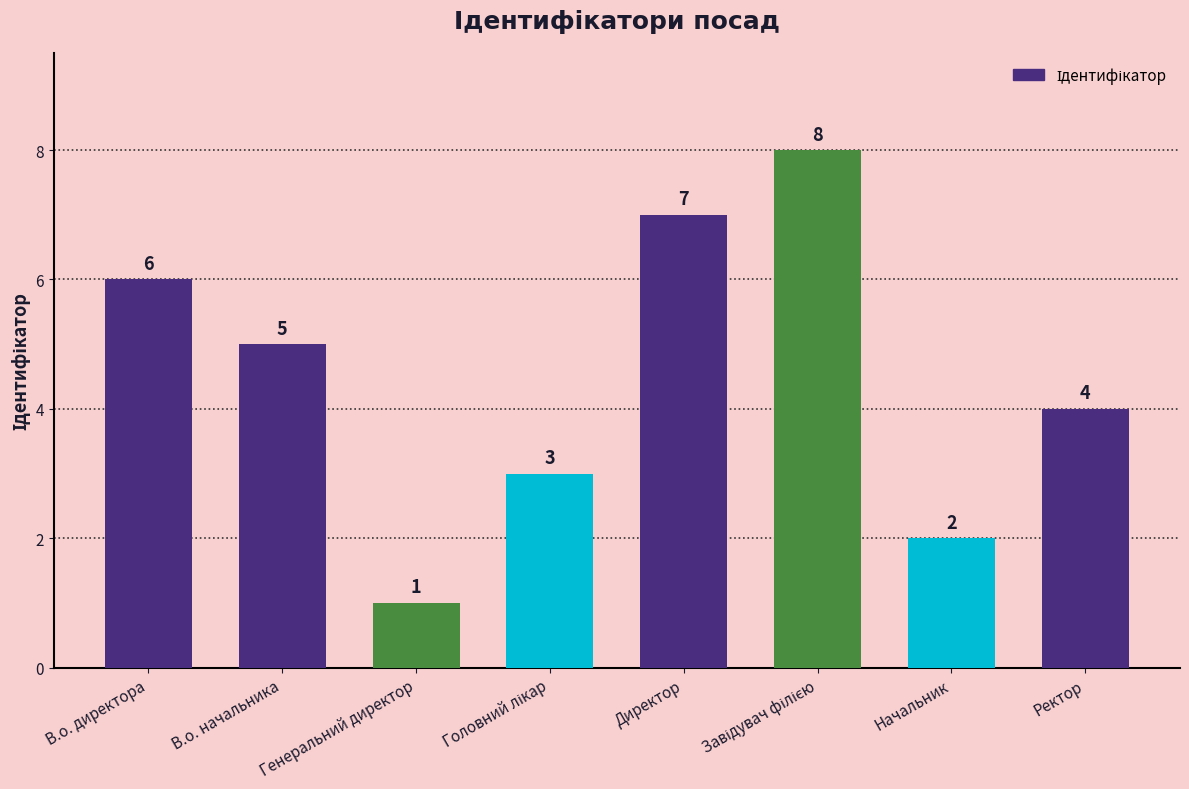

What is the difference between the second highest and second lowest values?

5